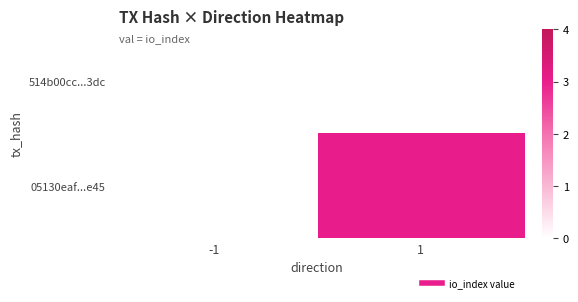

At which category is the sum across all series the highest?

1